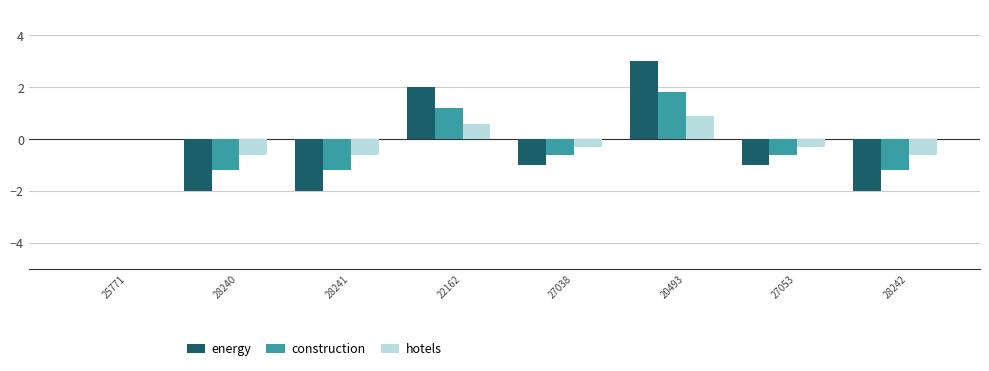

Is the value of construction at 28242 greater than the value of hotels at 27053?

No